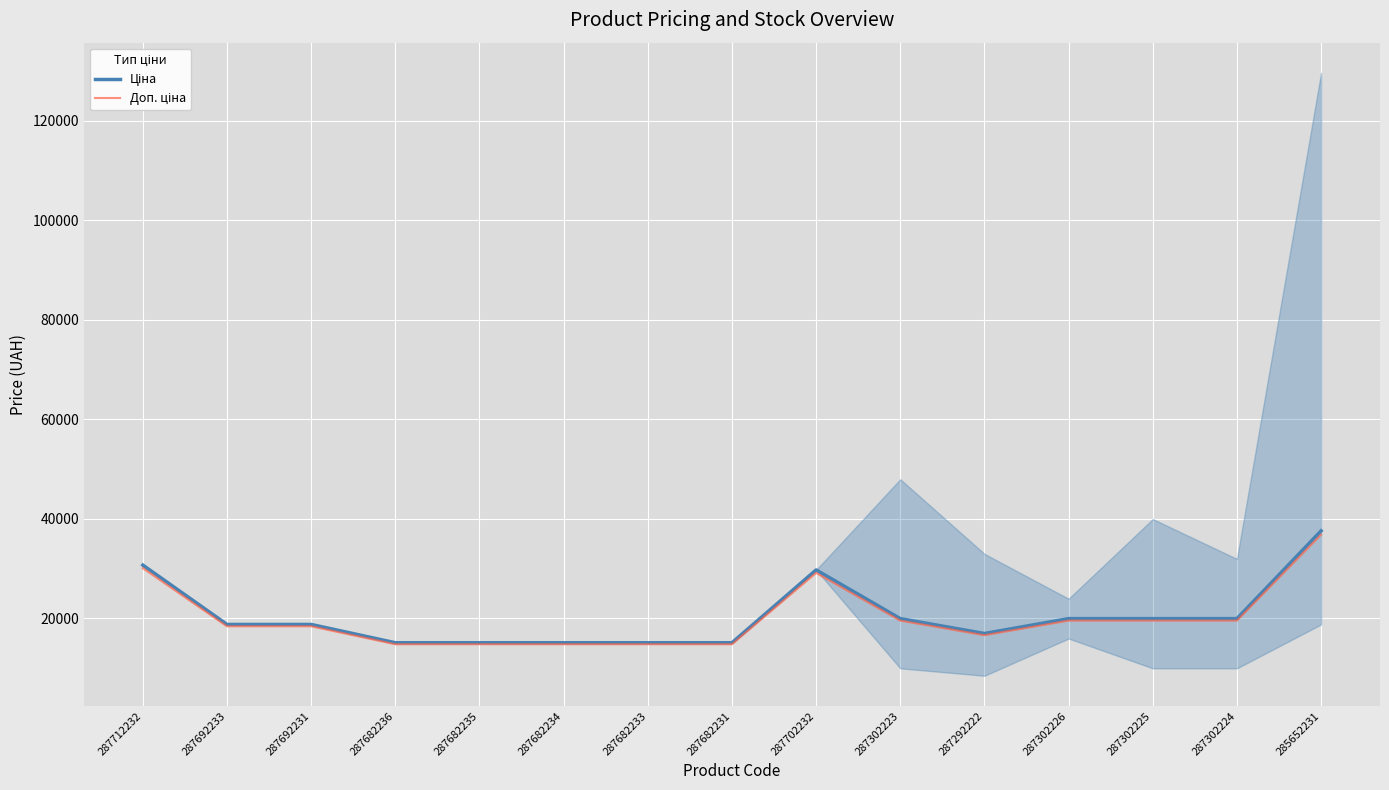

In Доп. ціна, how many points are higher than both neighbors (excluding endpoints)?

1